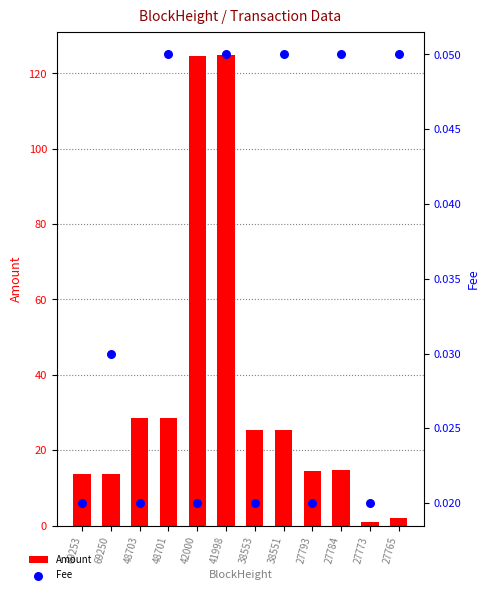

Which series reaches the maximum Y coordinate?

Amount